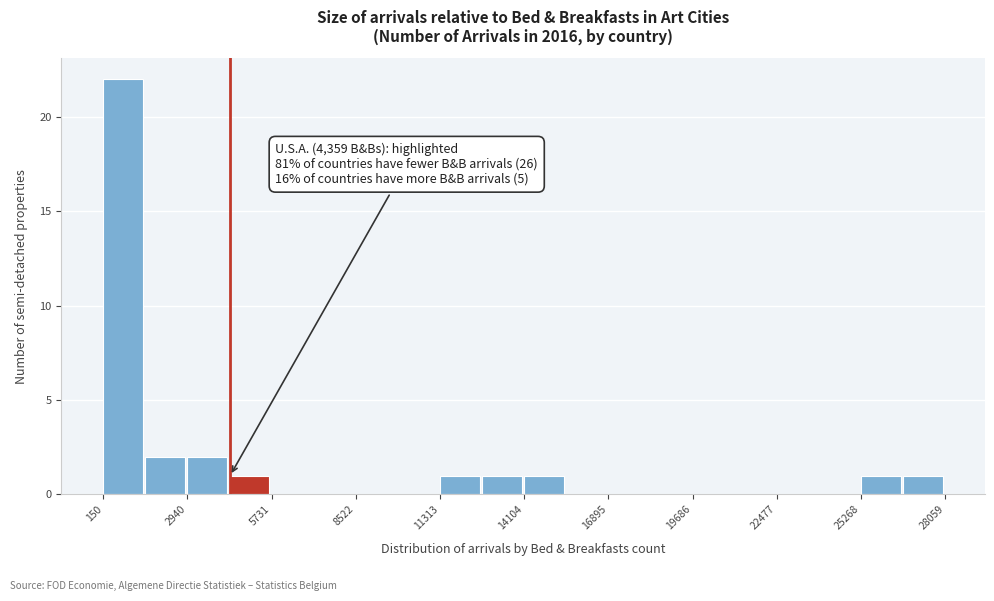

Read against the x-axis, roughly where is the centre of the tallest bar?

1000